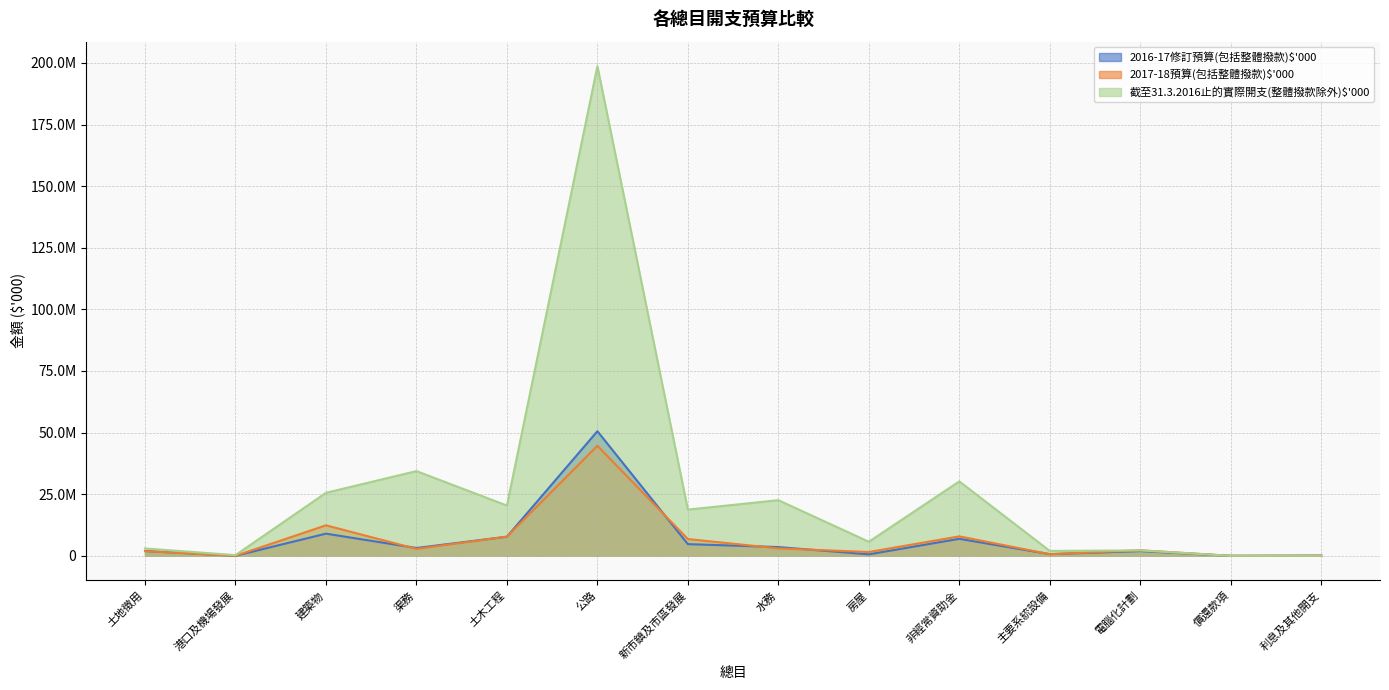

Which series has the widest spread of values?

截至31.3.2016止的實際開支(整體撥款除外)$'000